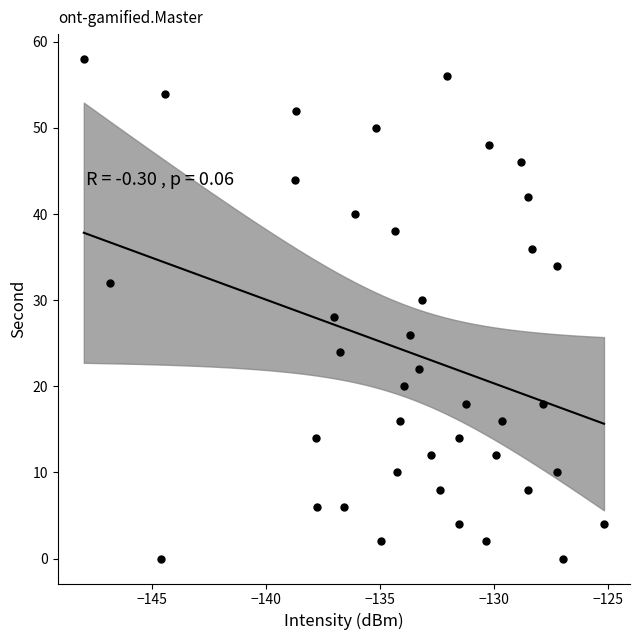

What is the range of Y values (max minus min)?

58